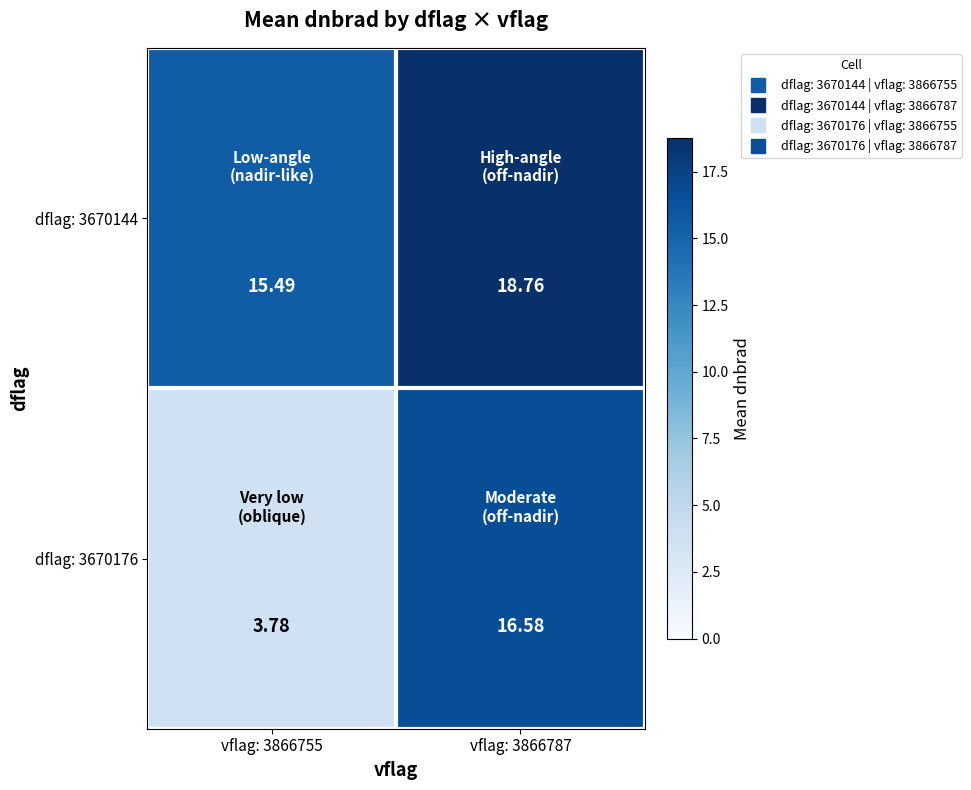

Is the value of dflag: 3670144 at vflag: 3866755 greater than the value of dflag: 3670176 at vflag: 3866787?

No